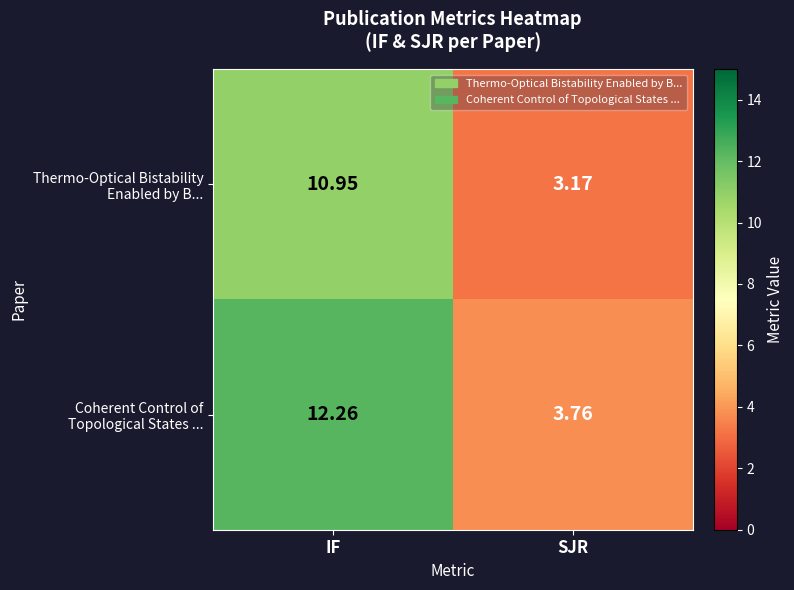

What is the greatest value displayed?

12.3